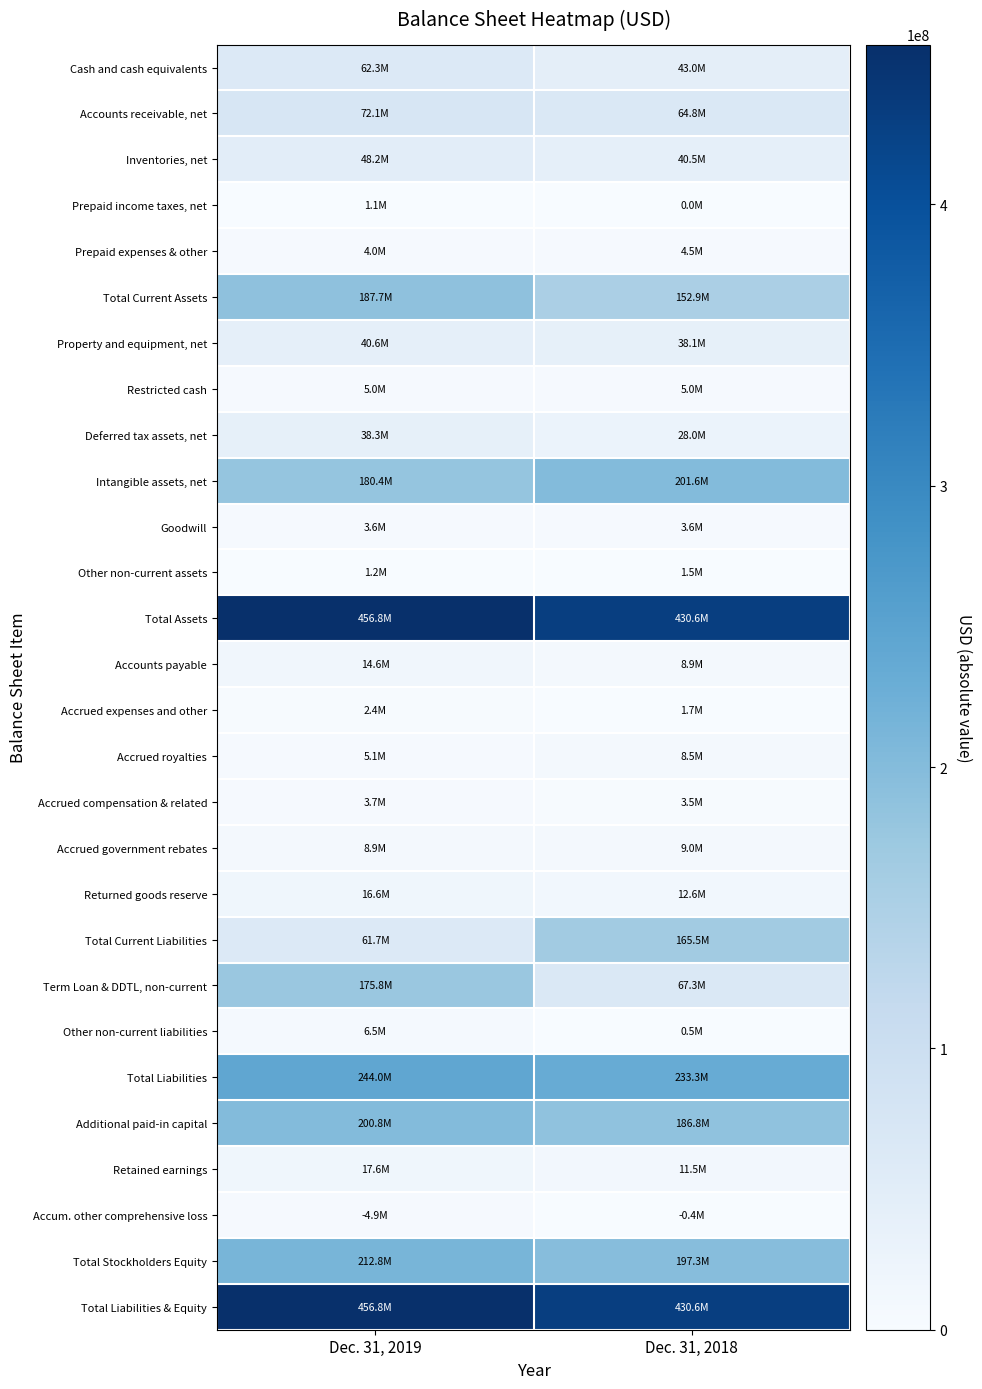

Which category has the highest value across all series?

Dec. 31, 2019